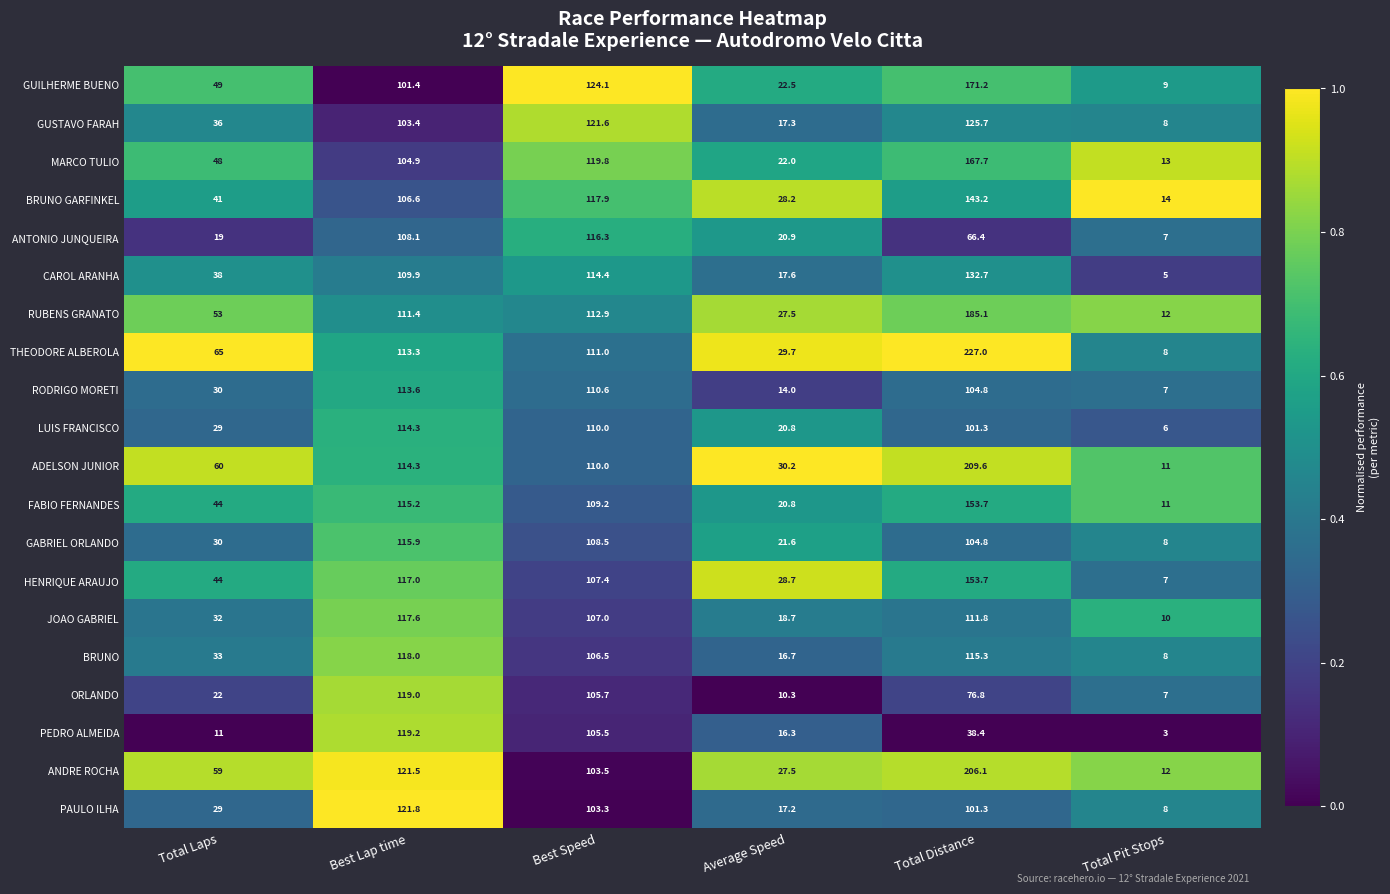

The PEDRO ALMEIDA series shows 3.0 at Total Pit Stops. True or false?

True